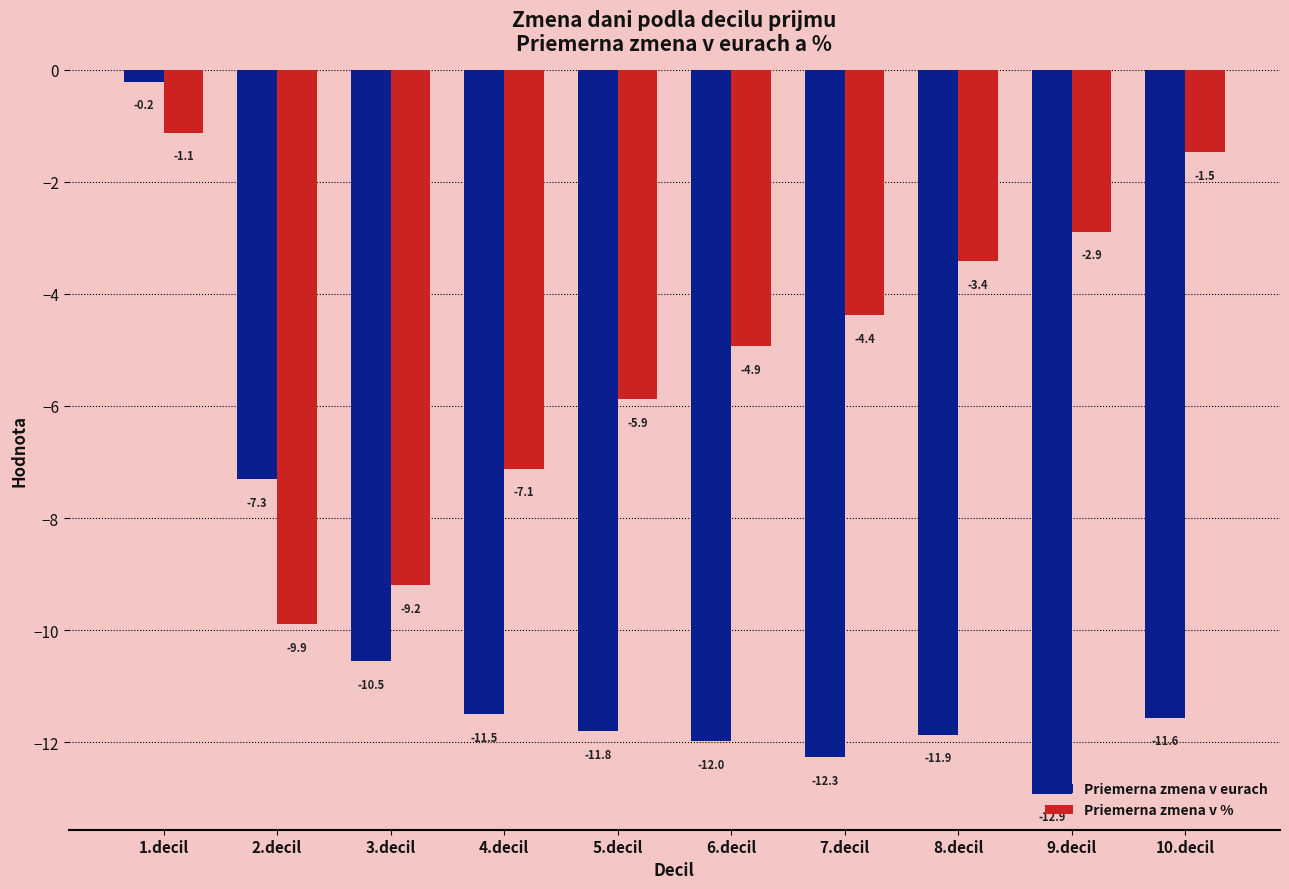

What is the difference between the highest and lowest values at 5.decil?

5.9